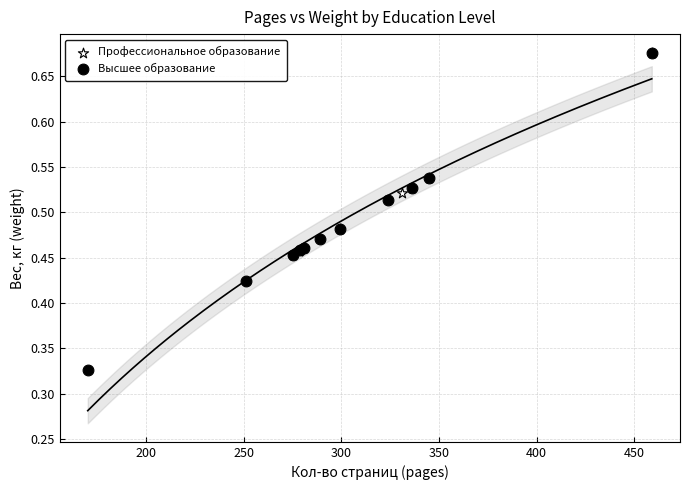

Which series has the largest Y range (max minus min)?

Высшее образование